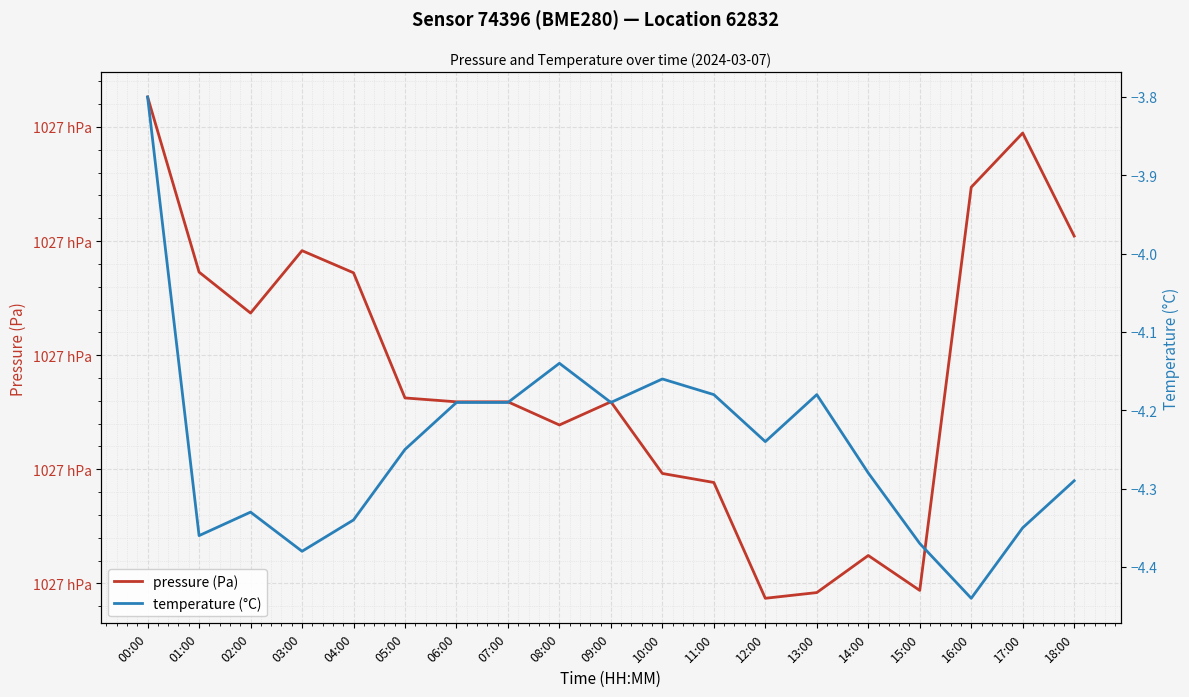

What is the difference between the maximum and minimum values in the temperature (°C) series?

0.6